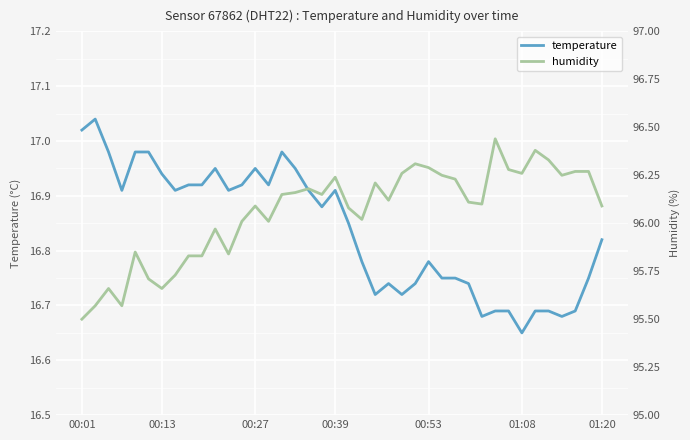

At which label does temperature reach its minimum?

01:08